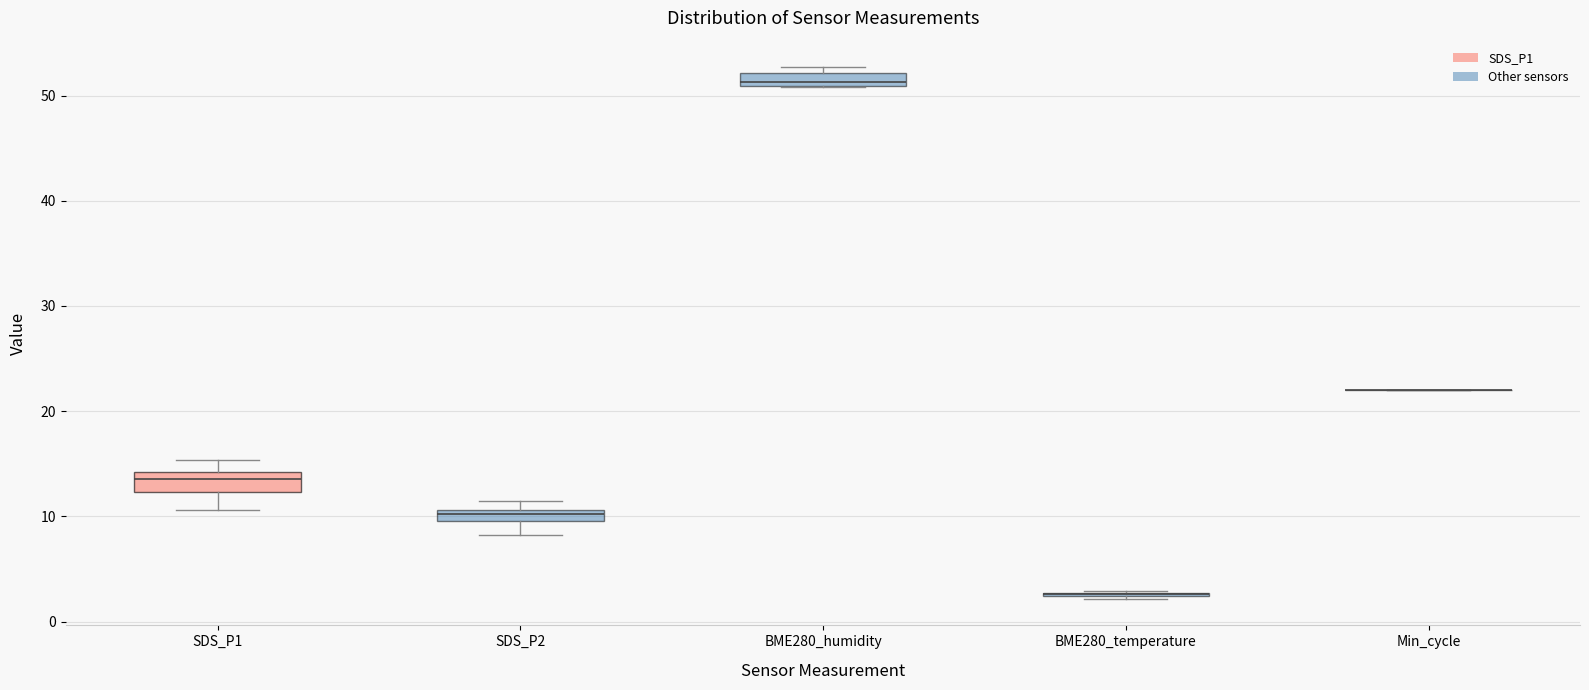

Where does the lower whisker of the box for SDS_P1 end on the y-axis? The values are not printed on the chart, so give them approximately, as read against the axis.

11